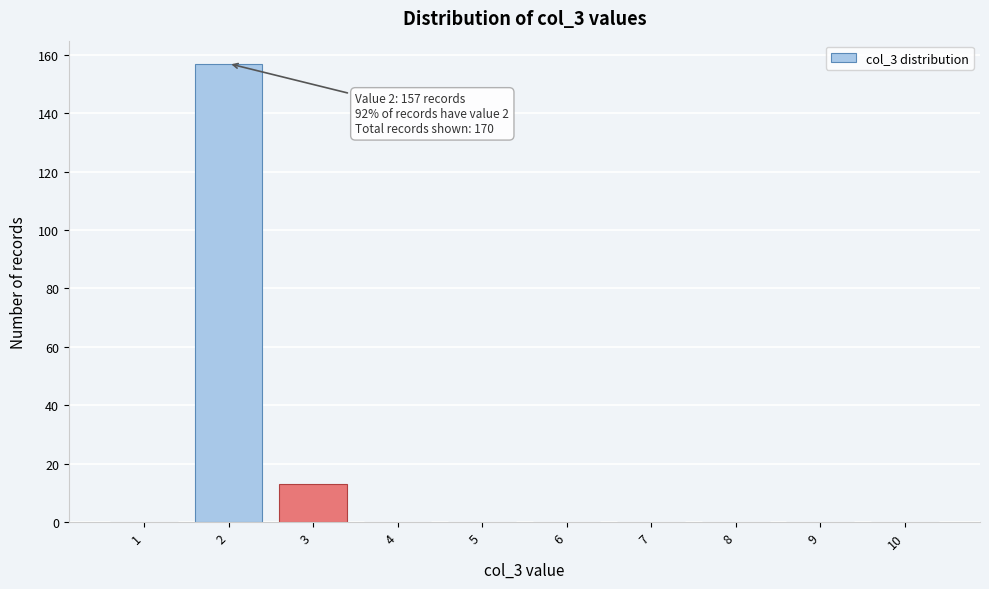

Reading left to right, list all the values displayed in this chart.

1=0	2=157	3=13	4=0	5=0	6=0	7=0	8=0	9=0	10=0